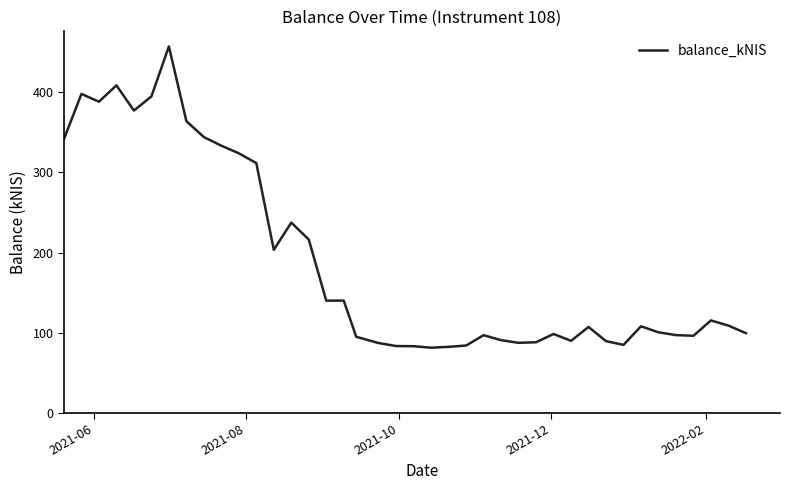

What is the greatest value displayed?

457.6